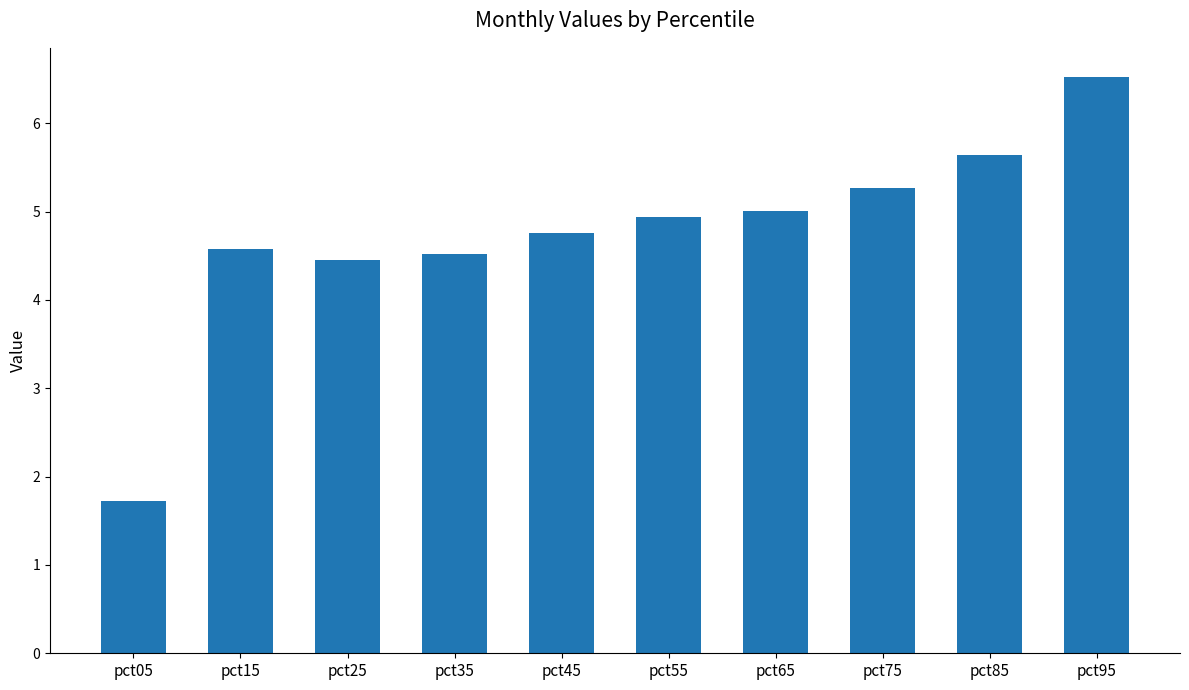

Reading right to left, extract all data points from this chart.

pct95=6.5	pct85=5.6	pct75=5.3	pct65=5.0	pct55=4.9	pct45=4.8	pct35=4.5	pct25=4.5	pct15=4.6	pct05=1.7